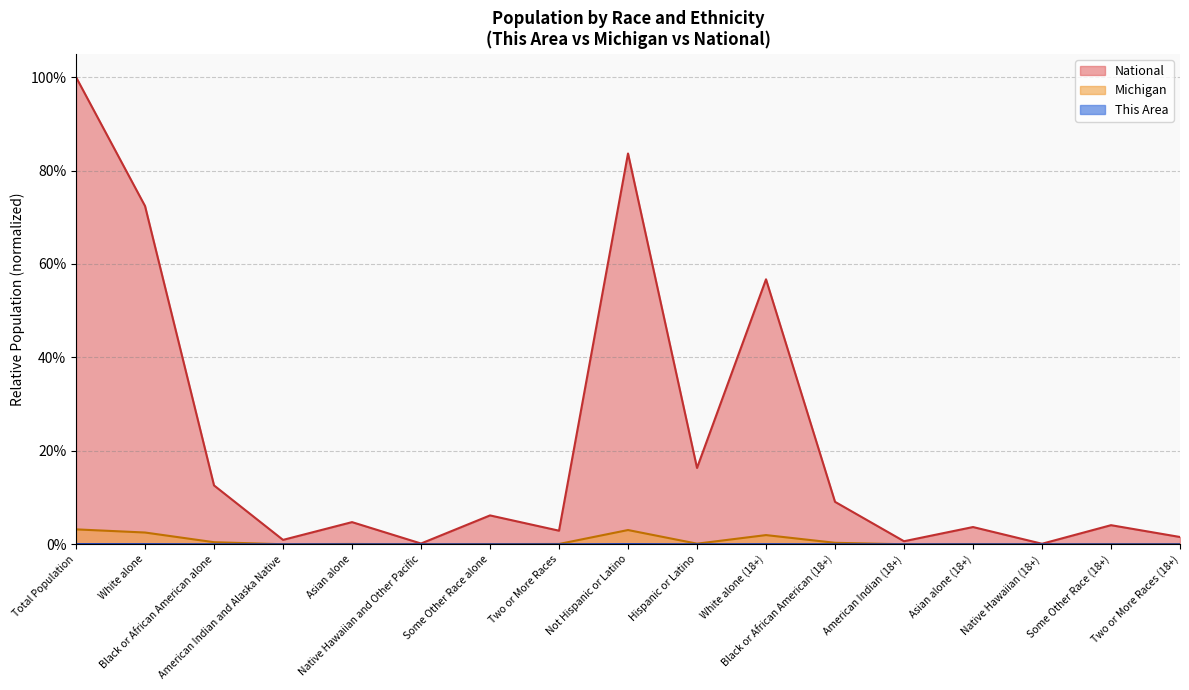

Does the chart have visible grid lines?

Yes